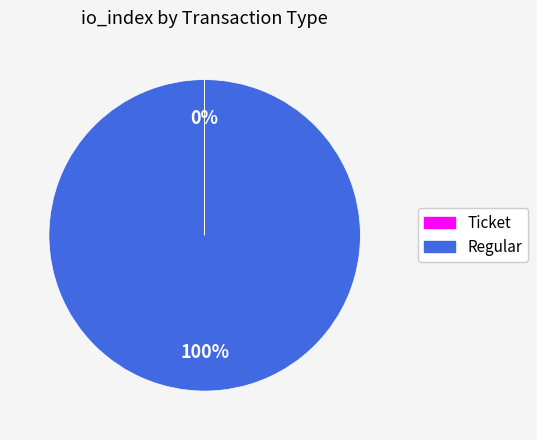

Which slice represents more than half of the pie?

Regular